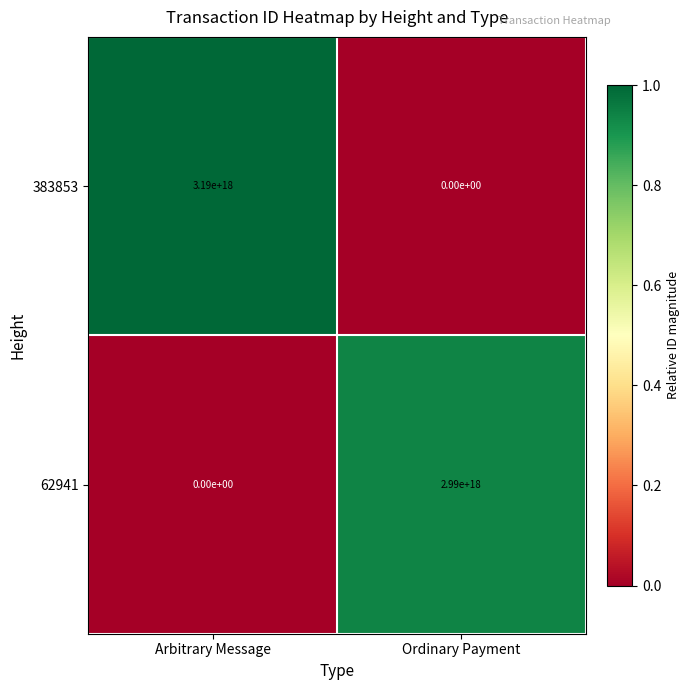

How many data points does each series have?

2